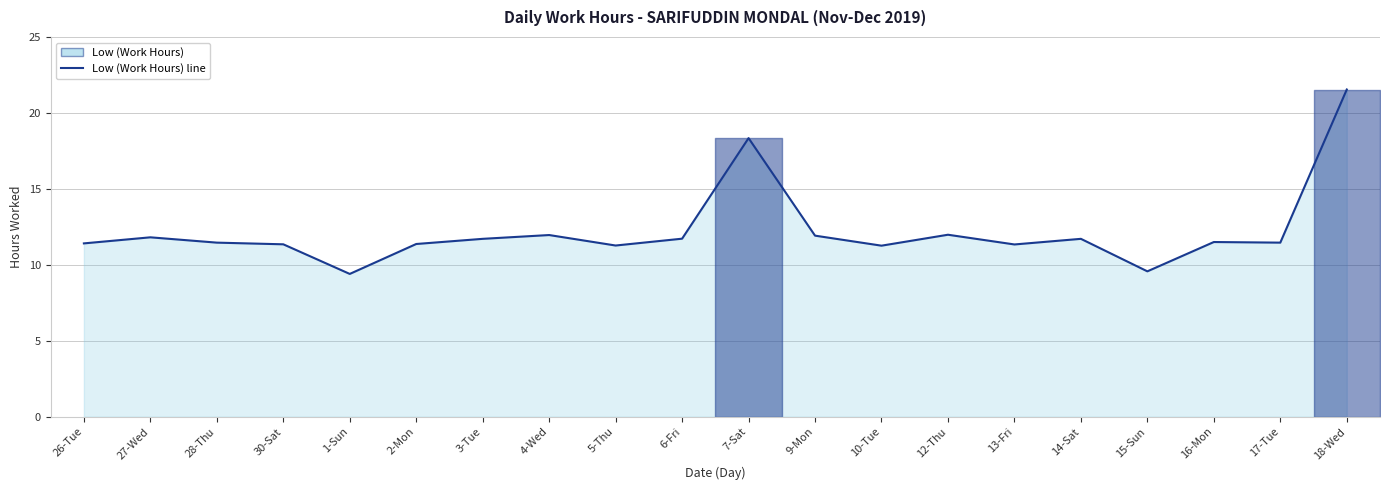

The value at 18-Wed is 21.5. True or false?

True